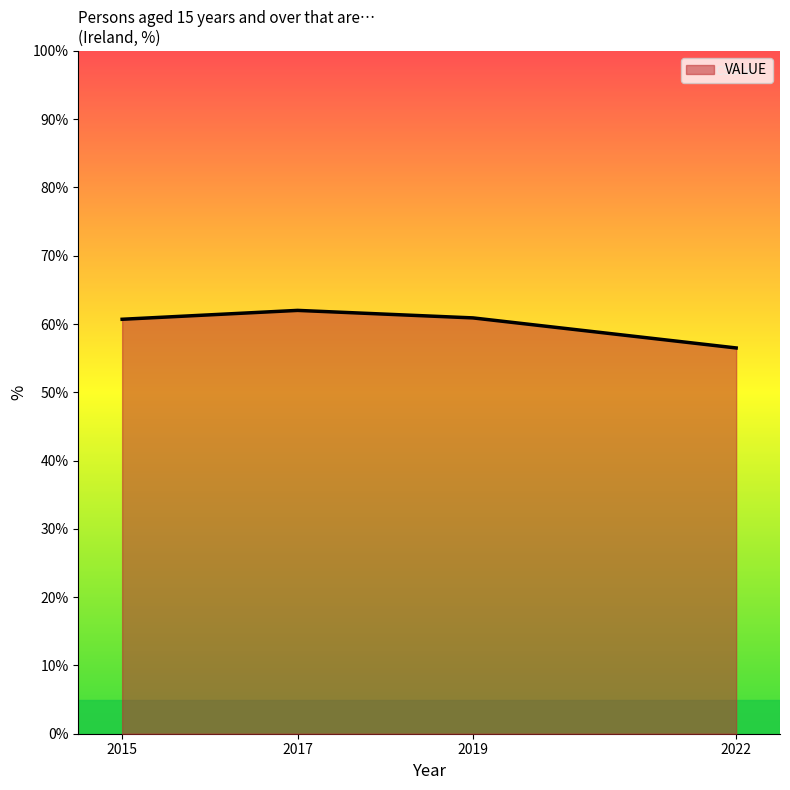

What is the sum of all values?

240.1